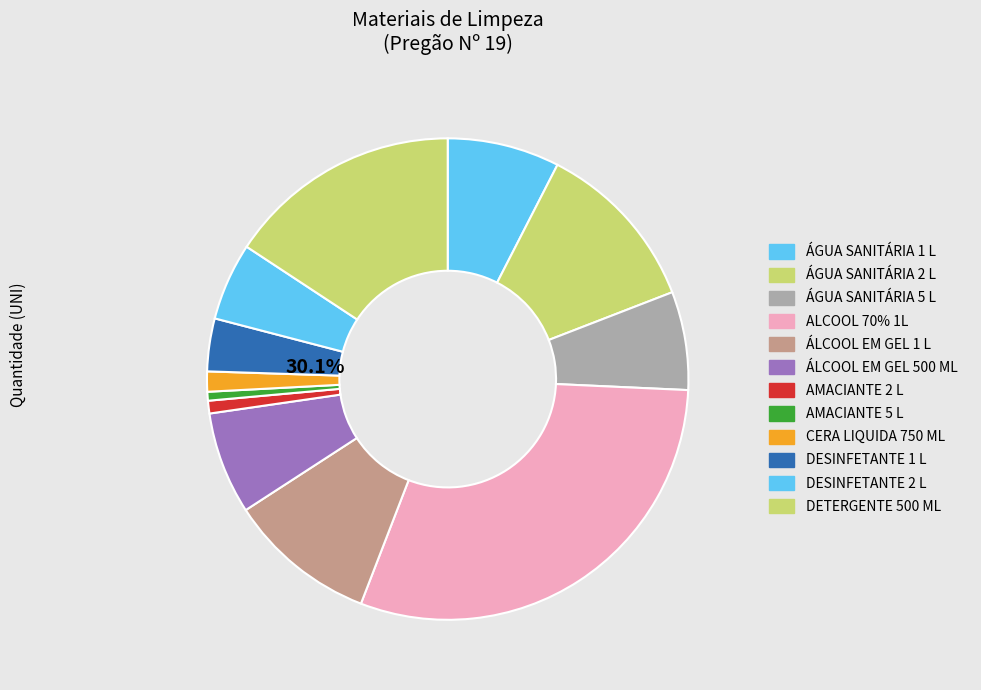

Is the sum of AMACIANTE 5 L and DETERGENTE 500 ML greater than half?

No